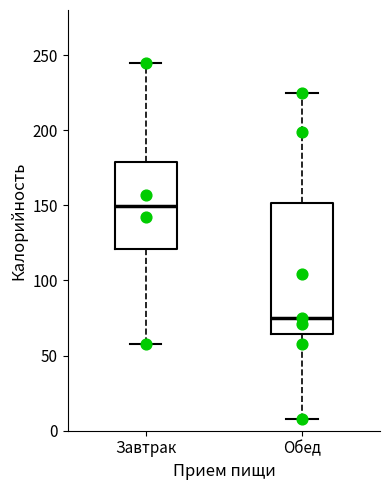

Reading left to right, read every box against the y-axis: the position of its median line, the range the box covers, and the ends of its whiskers. The values are not printed on the chart, so give them approximately, as read against the axis.

Завтрак: median 150, box 120 to 180, whiskers 60 to 245
Обед: median 75, box 65 to 150, whiskers 10 to 225